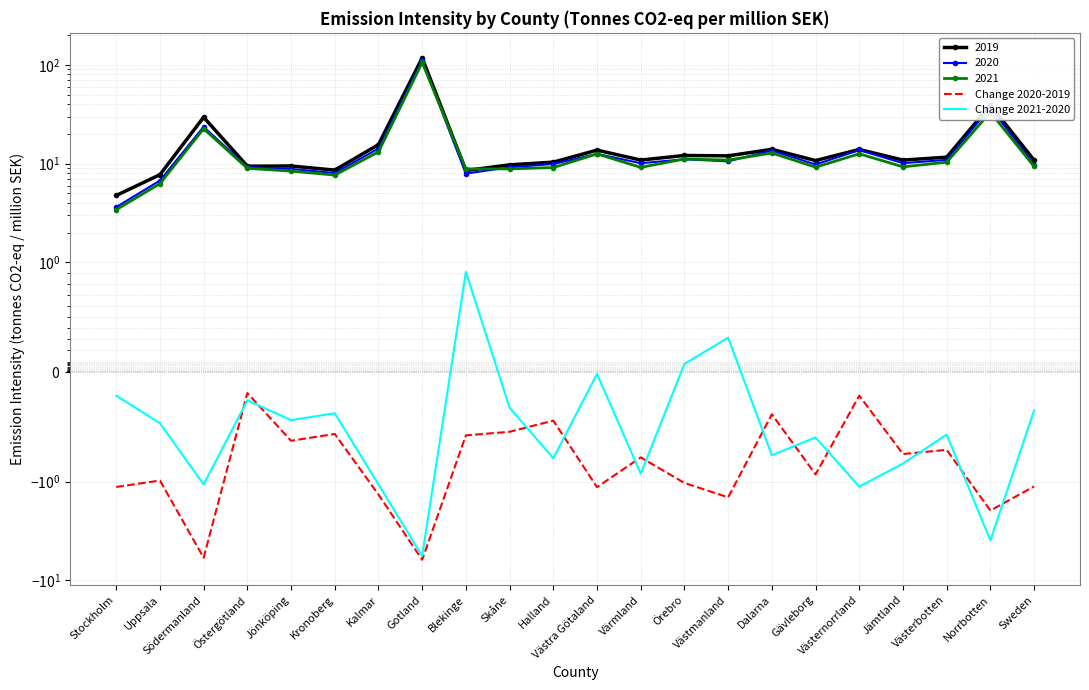

Where is the first local maximum for Change 2021-2020?

Östergötland